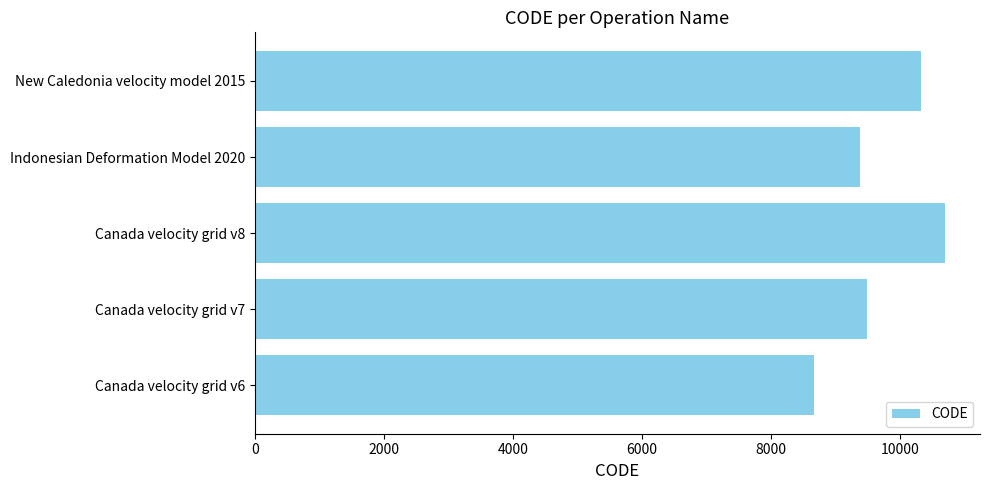

What is the maximum value shown in the chart?

10707